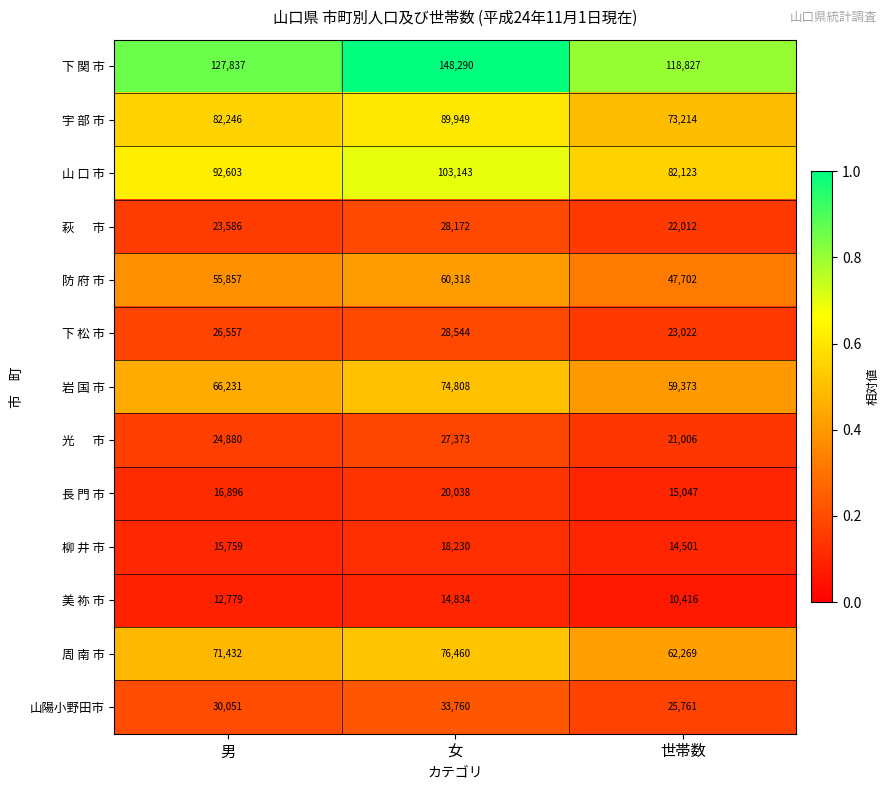

Is the value of 下 関 市 at 男 greater than the value of 周 南 市 at 男?

Yes